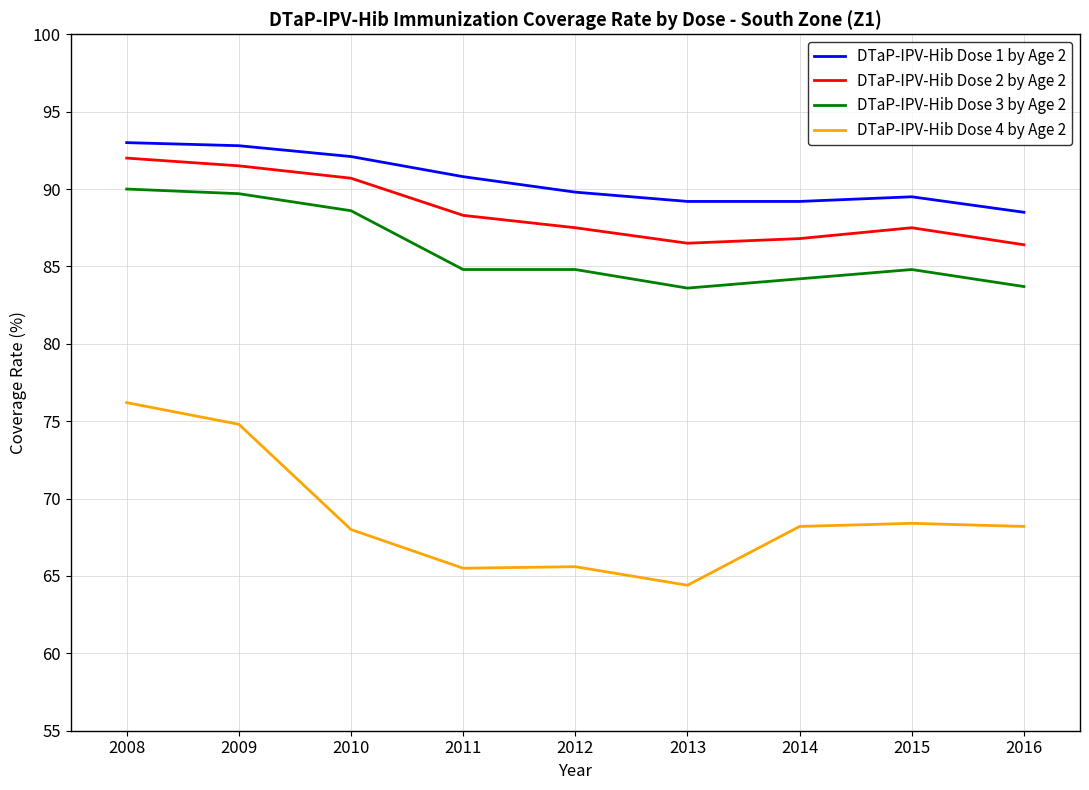

The value of DTaP-IPV-Hib Dose 3 by Age 2 at 2012 is 84.8. True or false?

True